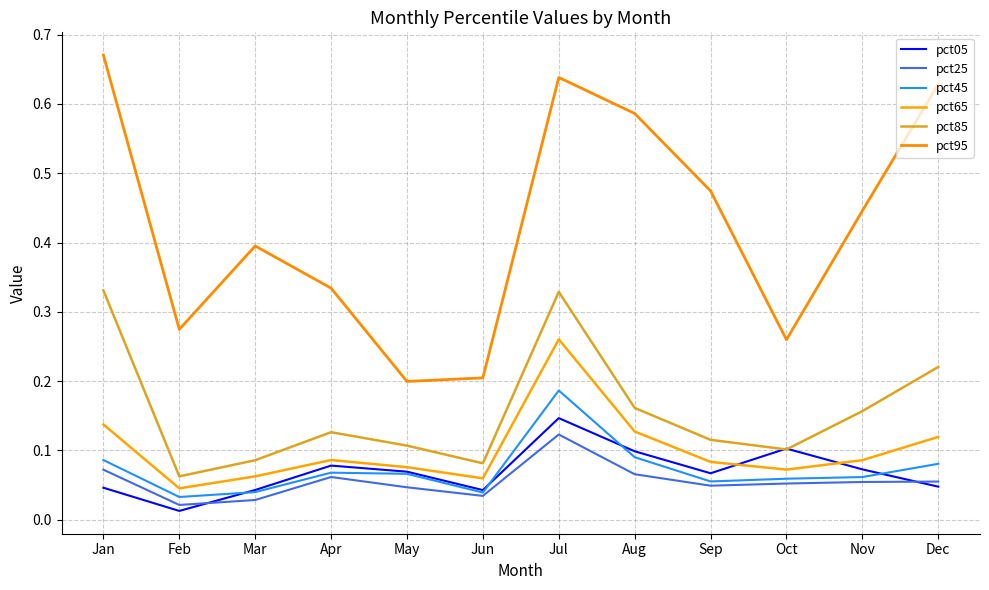

Between Jan and Dec, which series saw the biggest shift?

pct85